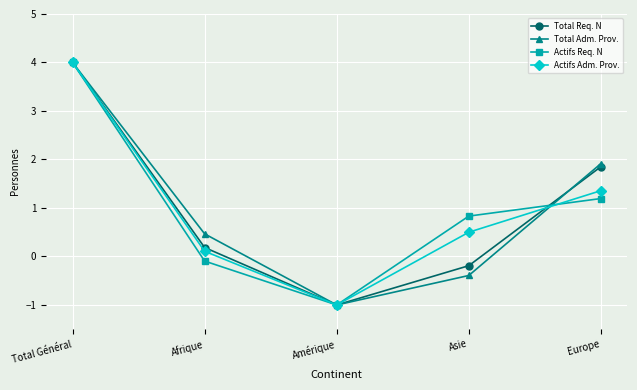

At which label does Actifs Adm. Prov. reach its minimum?

Amérique